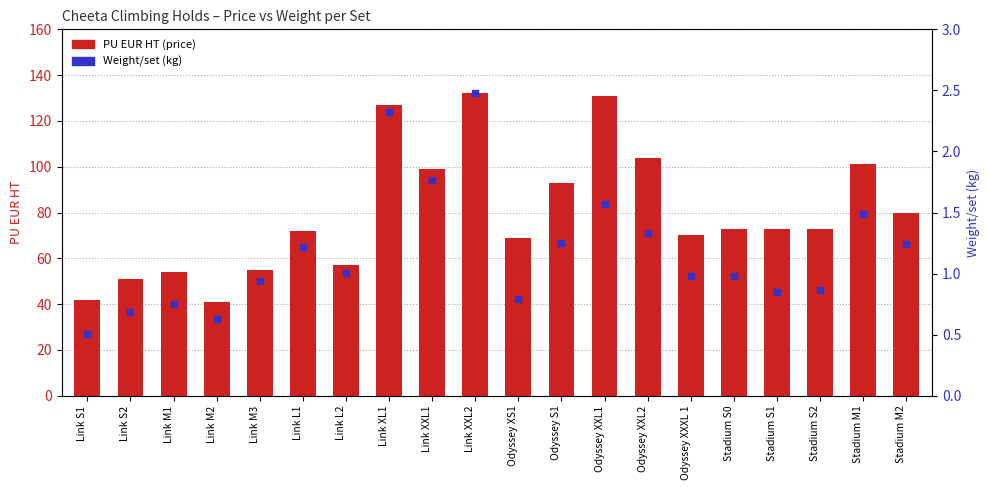

Which series has the largest total across all categories?

PU EUR HT (price)